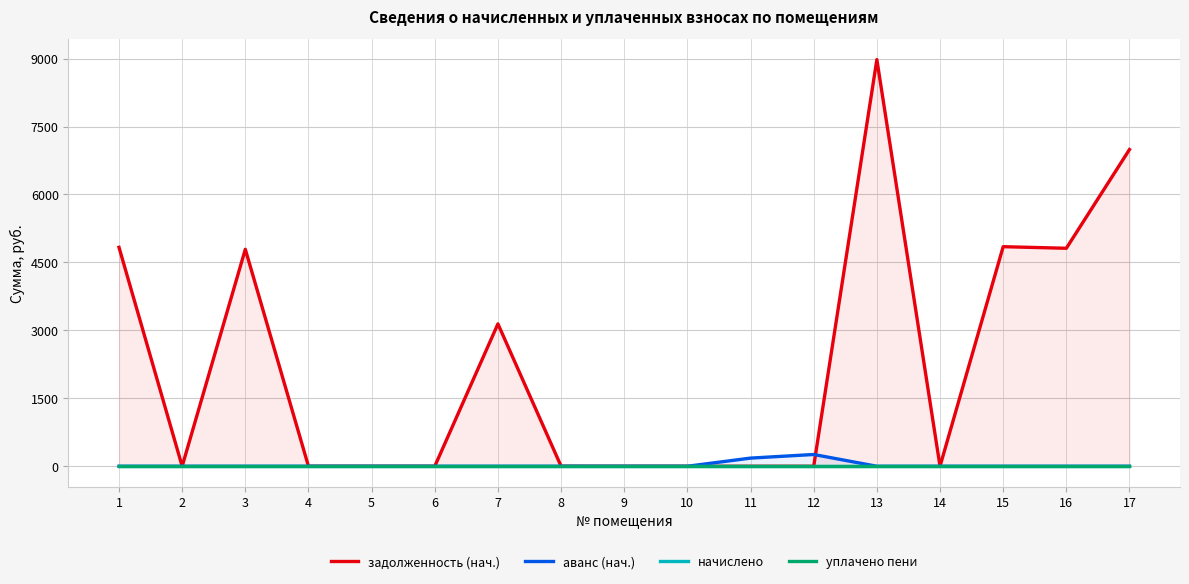

Which series has the largest total across all categories?

задолженность (нач.)